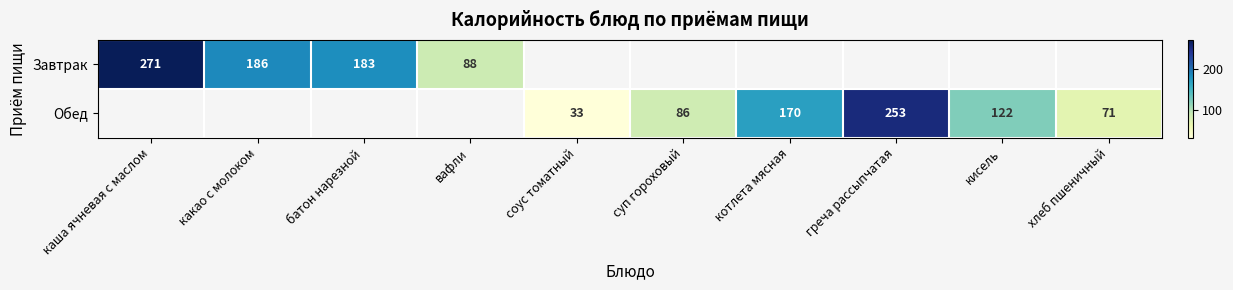

The Обед series shows 366.3 at греча рассыпчатая. True or false?

False